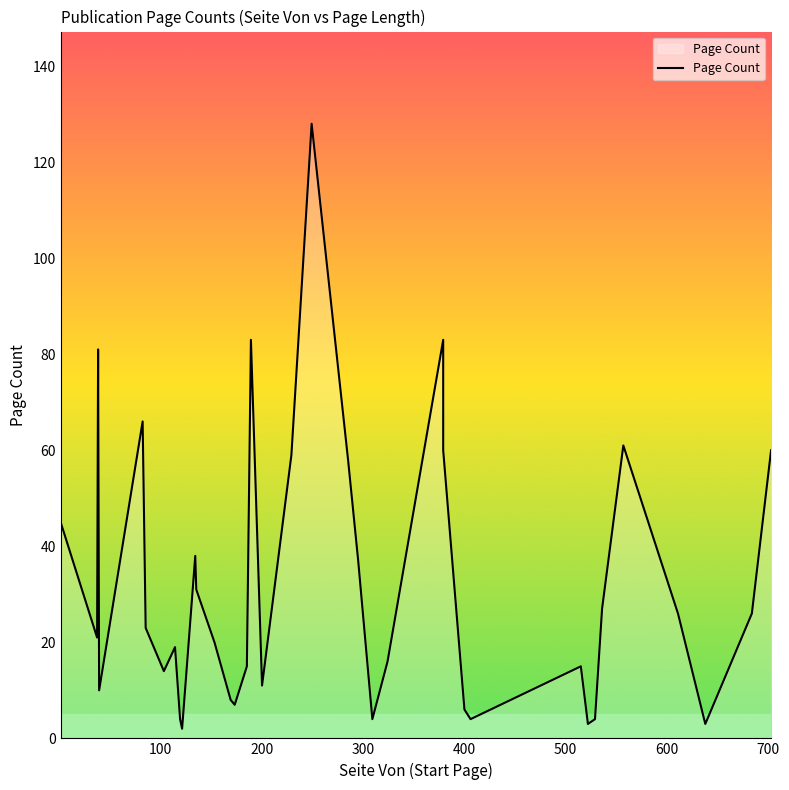

What is the sum of all values?

1242